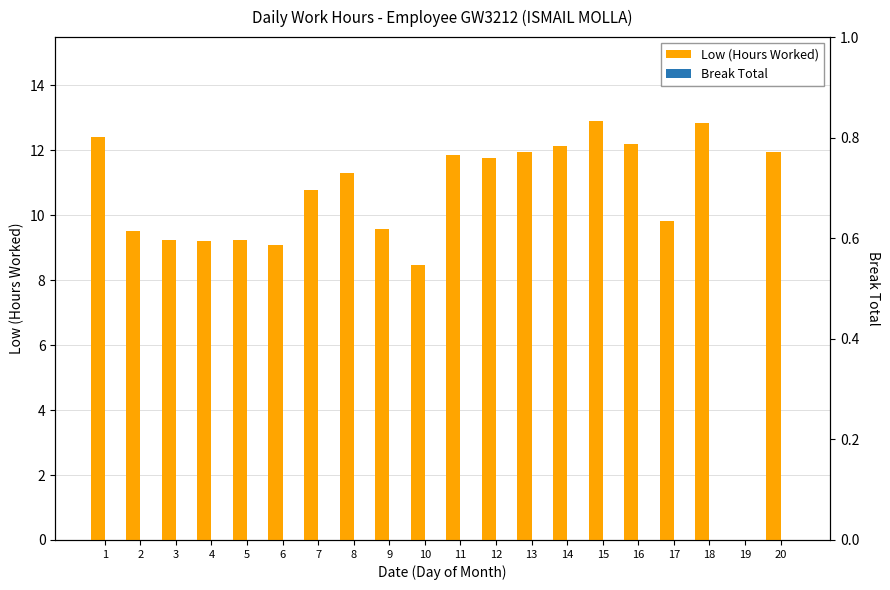

Which series has the largest range (max minus min)?

Low (Hours Worked)